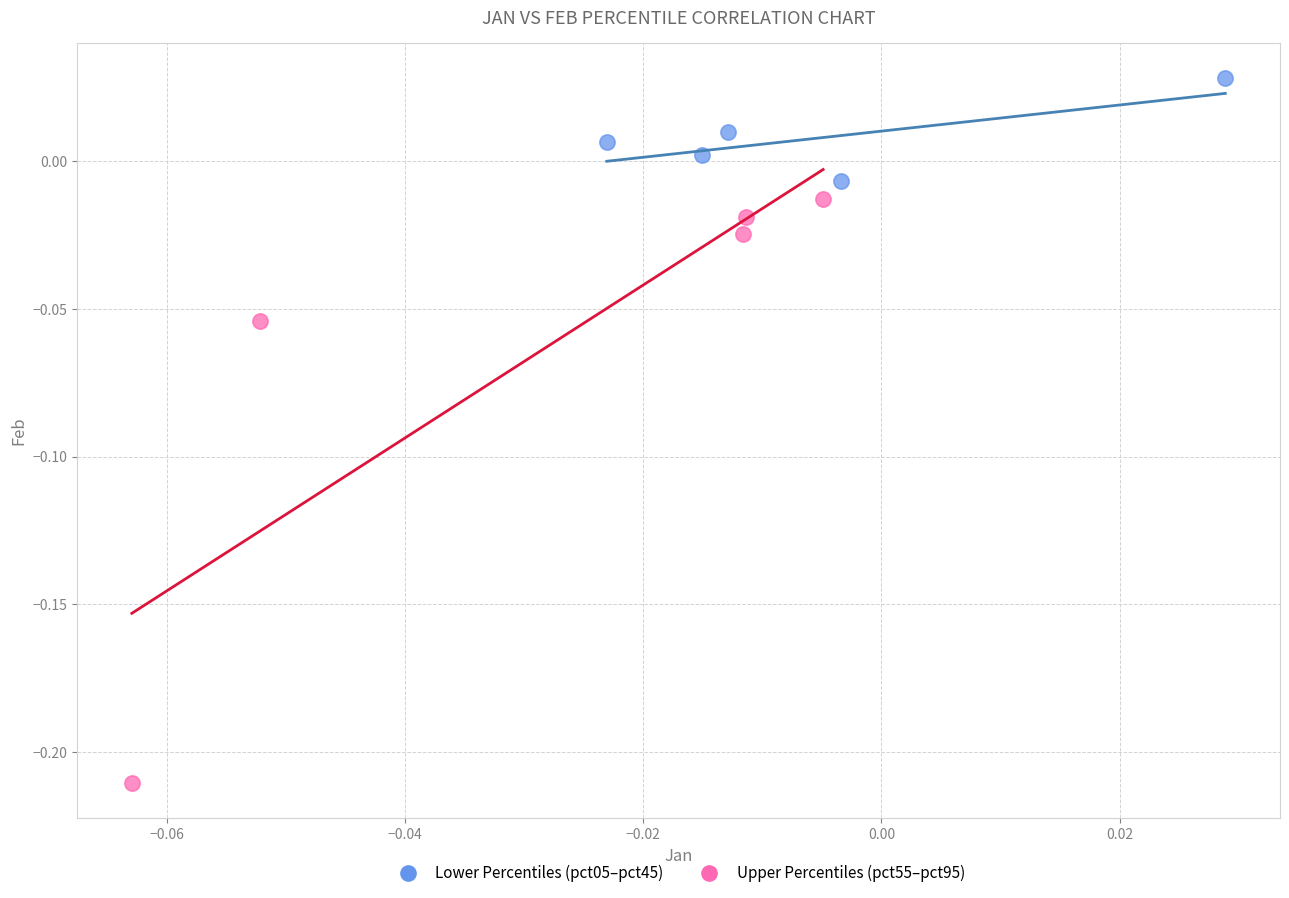

What are all the series names shown in the legend?

Lower Percentiles (pct05–pct45), Upper Percentiles (pct55–pct95)